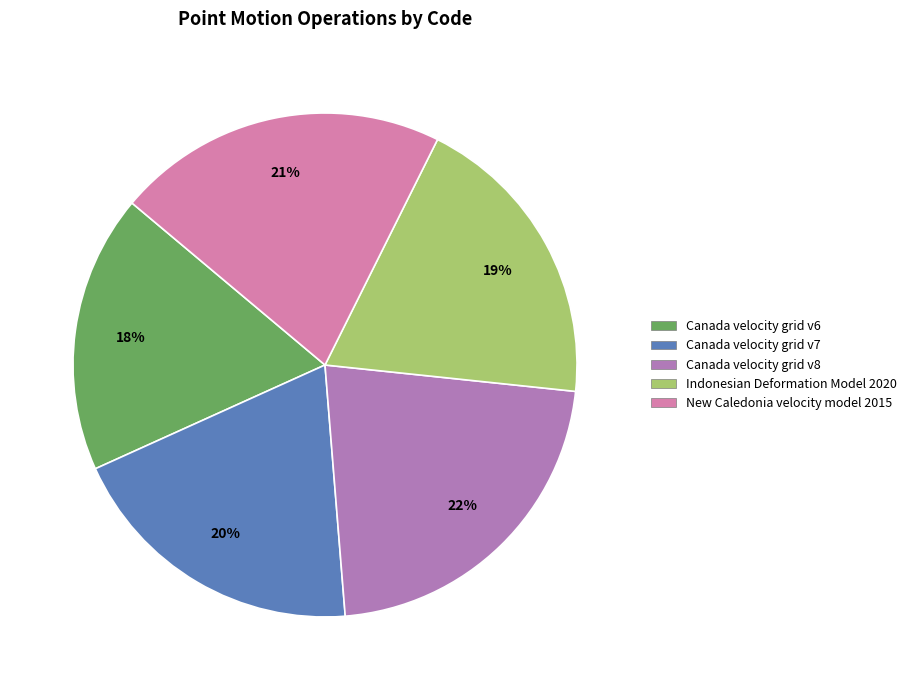

How many slices are in this pie chart?

5